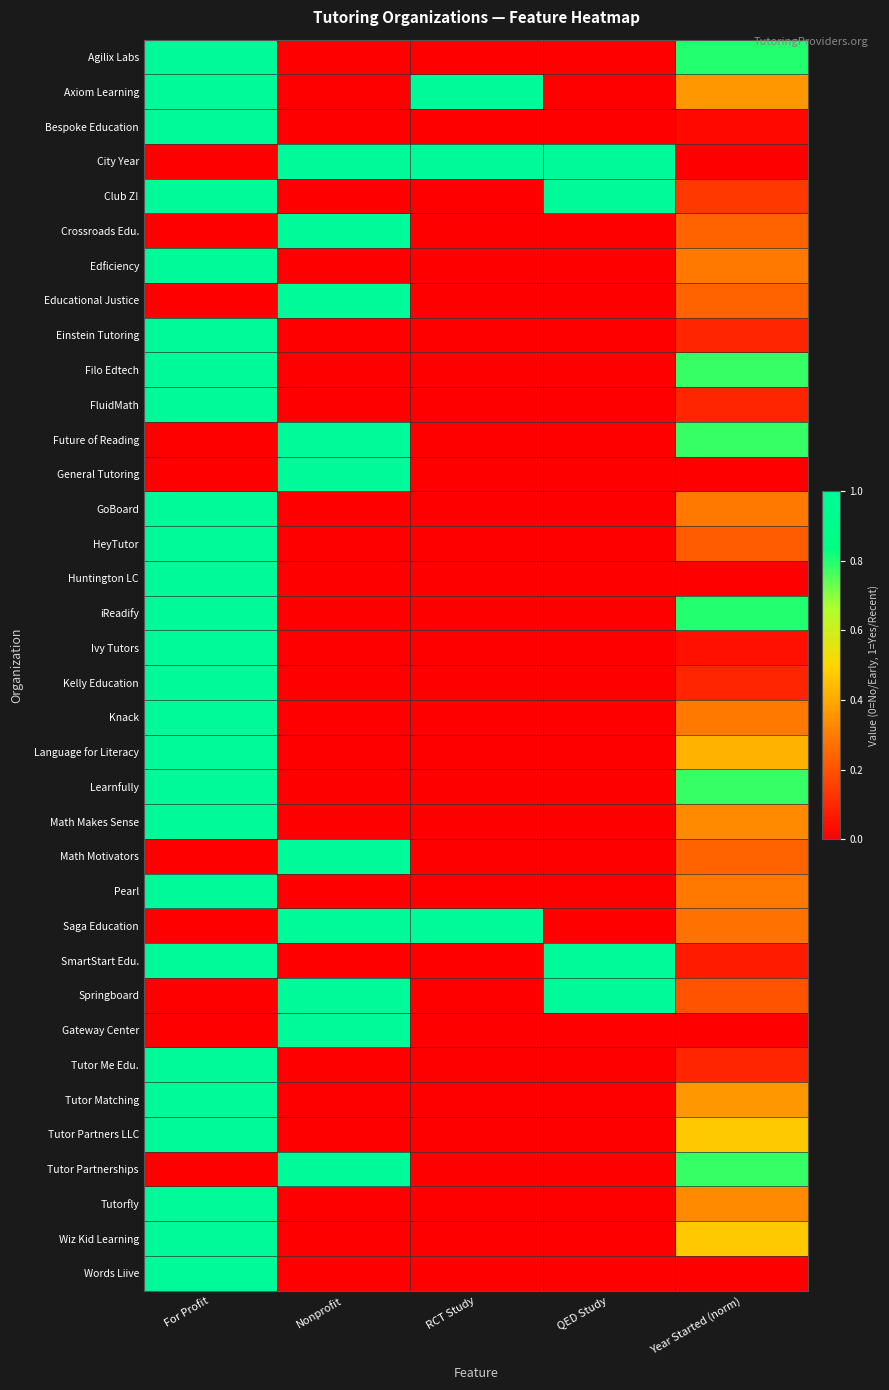

At which category does the chart reach its minimum across all series?

Nonprofit